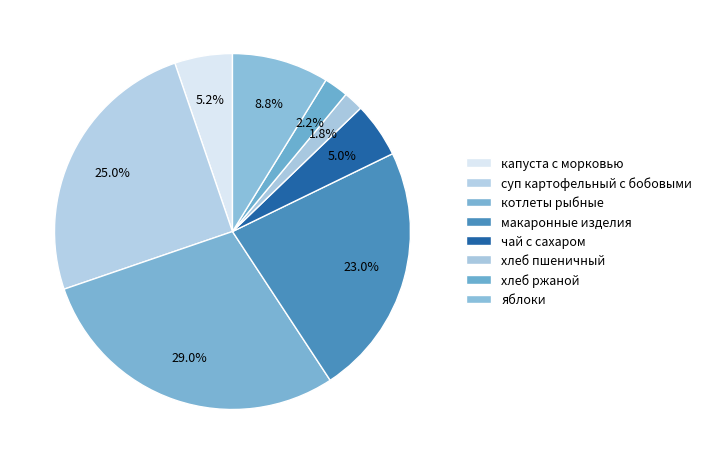

To the nearest percent, what is the average slice percentage?

12%